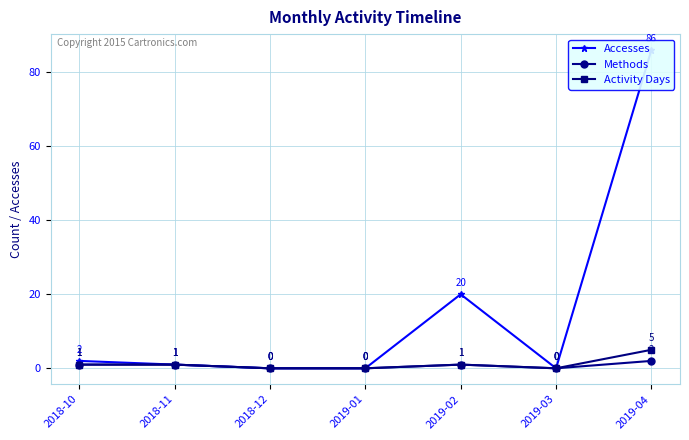

What is the sum of all Activity Days values?

8